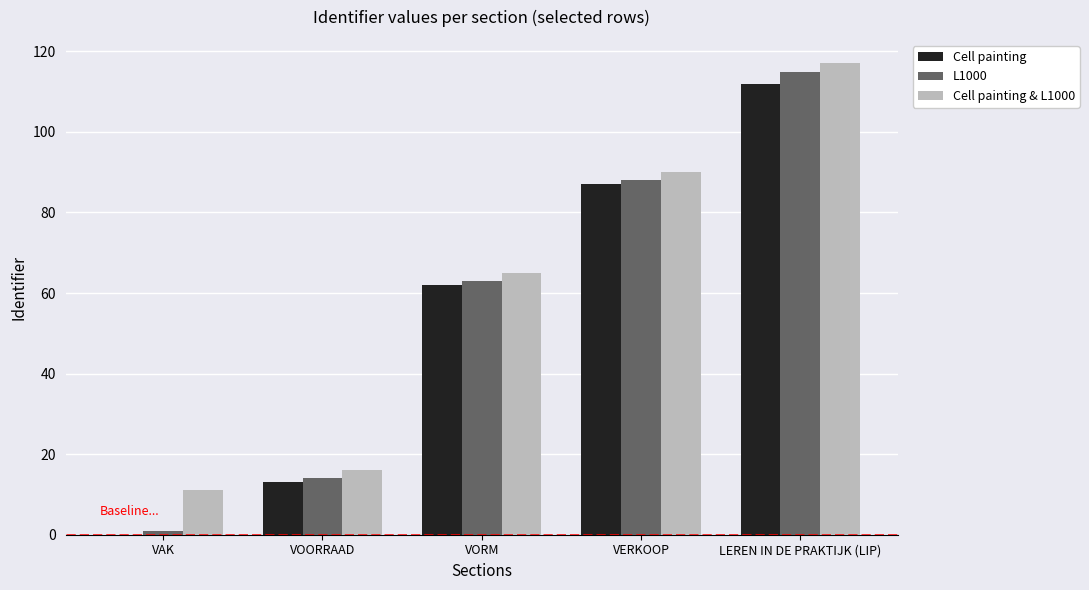

How many Cell painting values are between 13 and 87?

3